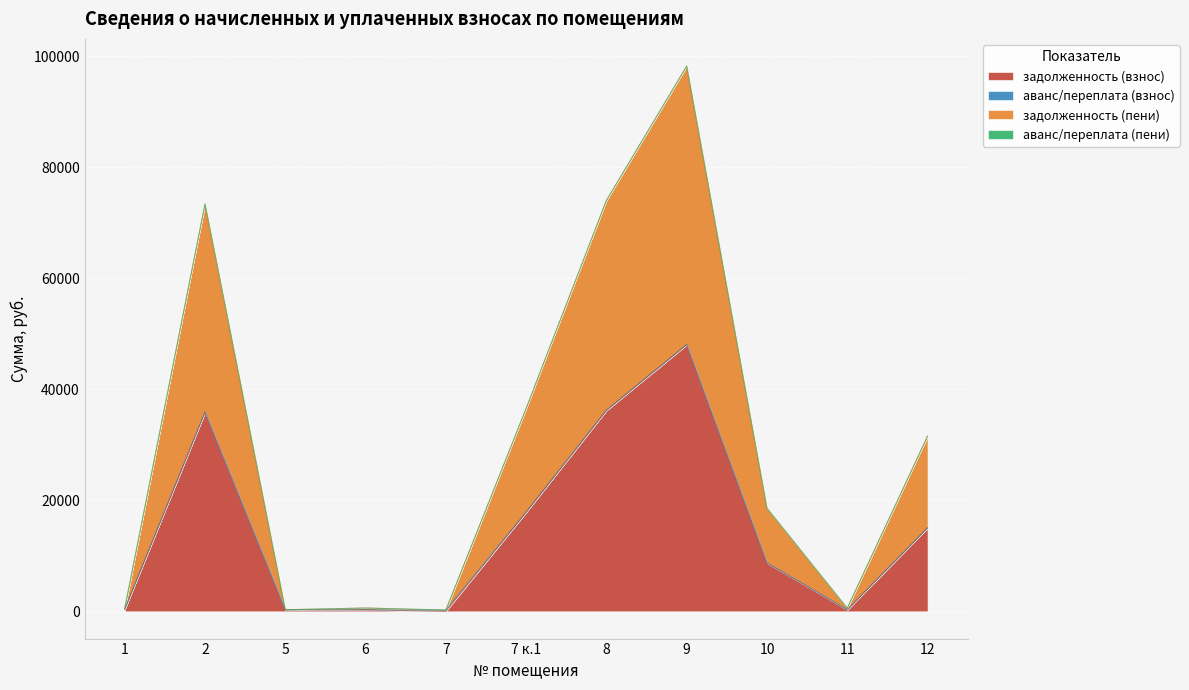

True or false: задолженность (пени) and задолженность (взнос) intersect in this chart.

False